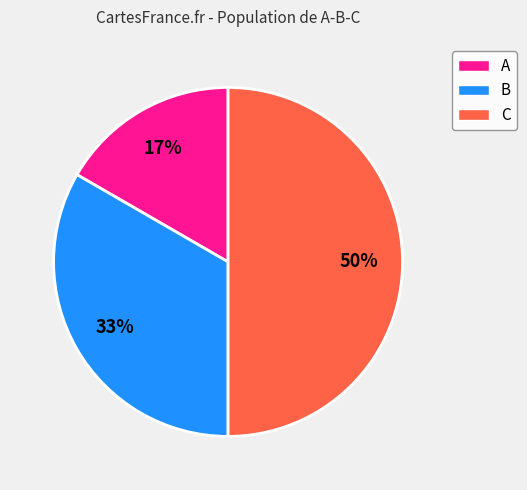

Does B account for over 50% of the chart?

No